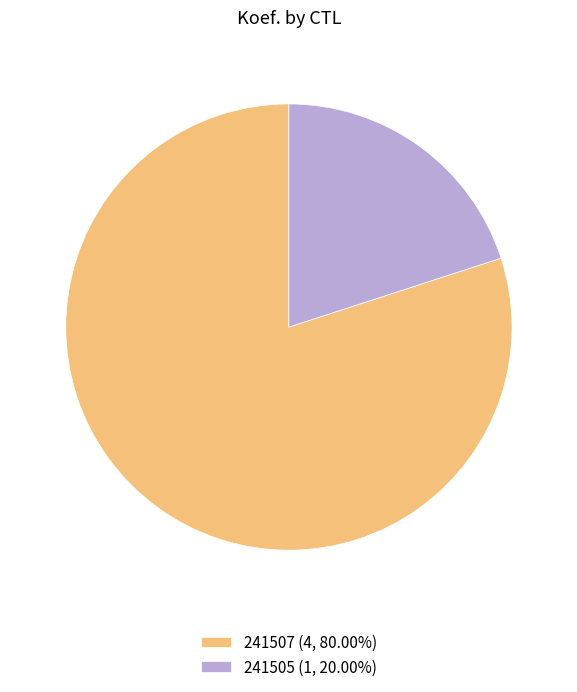

How many segments does this pie chart have?

2